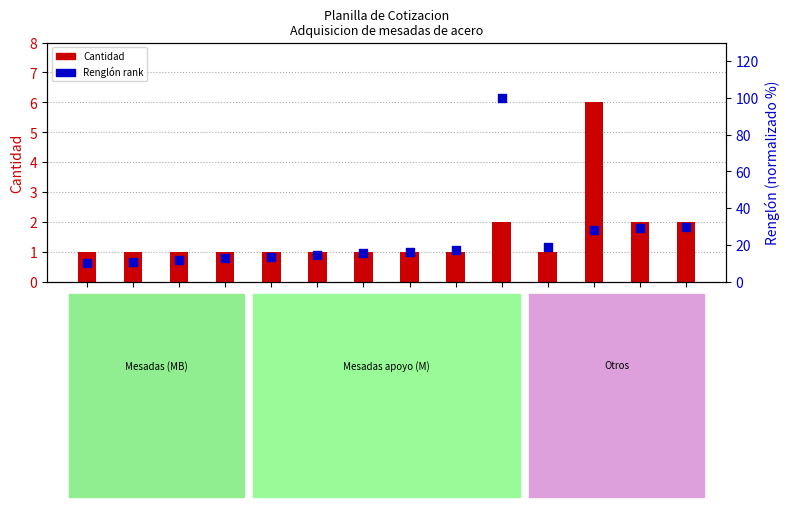

Which series has the largest total across all categories?

Renglón rank